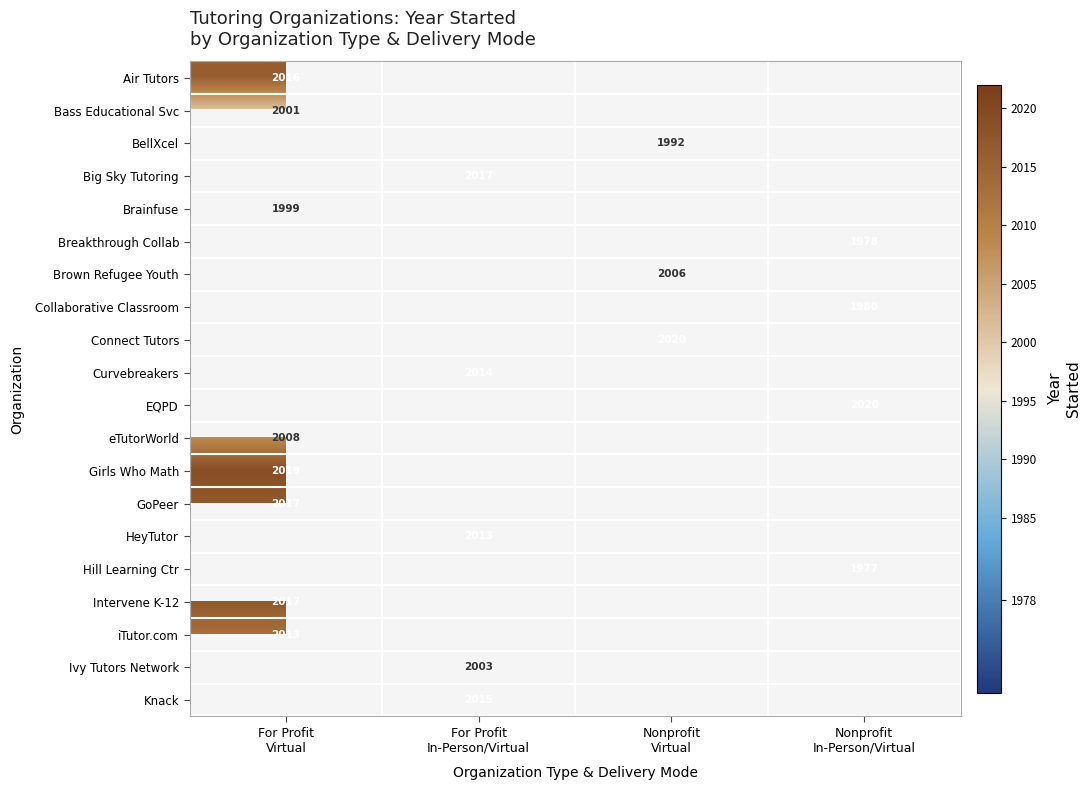

List the series in order of their peak value, highest first.

Girls Who Math, GoPeer, HeyTutor, Hill Learning Ctr, Intervene K-12, Air Tutors, iTutor.com, Ivy Tutors Network, Knack, Bass Educational Svc, BellXcel, Big Sky Tutoring, Brainfuse, Breakthrough Collab, Brown Refugee Youth, Collaborative Classroom, Connect Tutors, Curvebreakers, EQPD, eTutorWorld